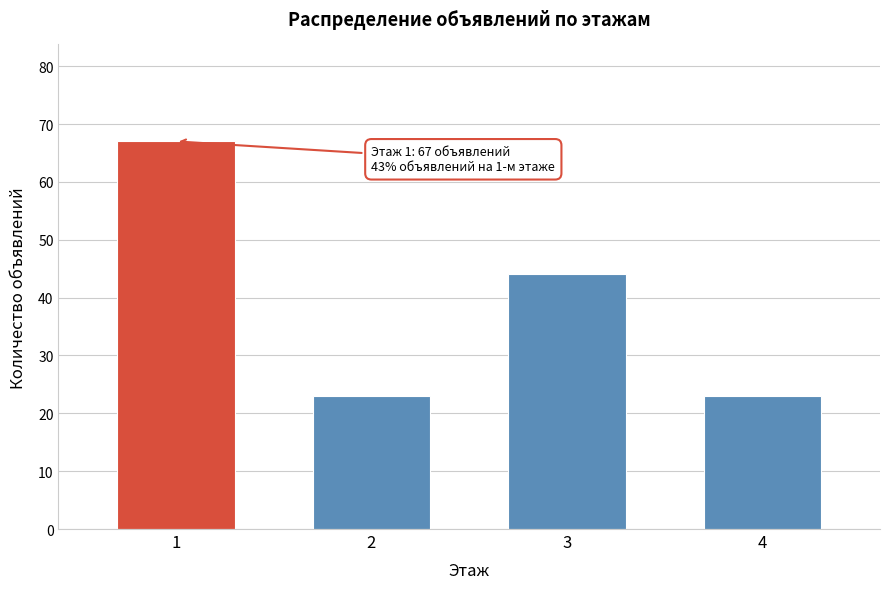

Reading left to right, transcribe all the data shown in this chart.

1=67	2=23	3=44	4=23